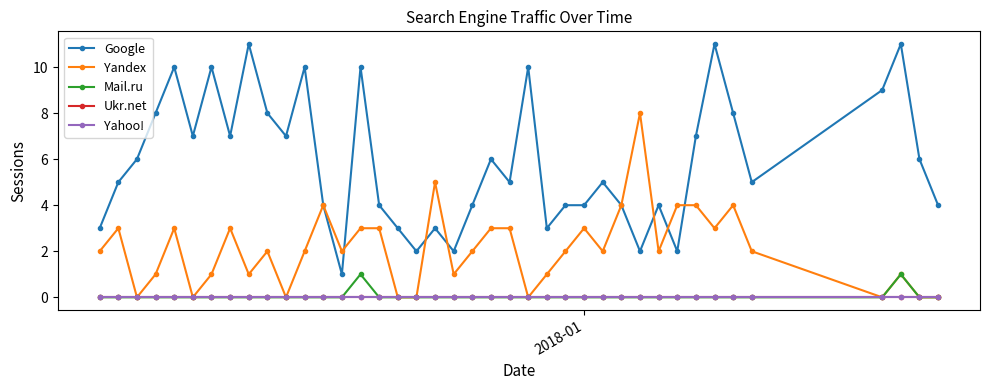

Is this an area chart (filled region under the line)?

No